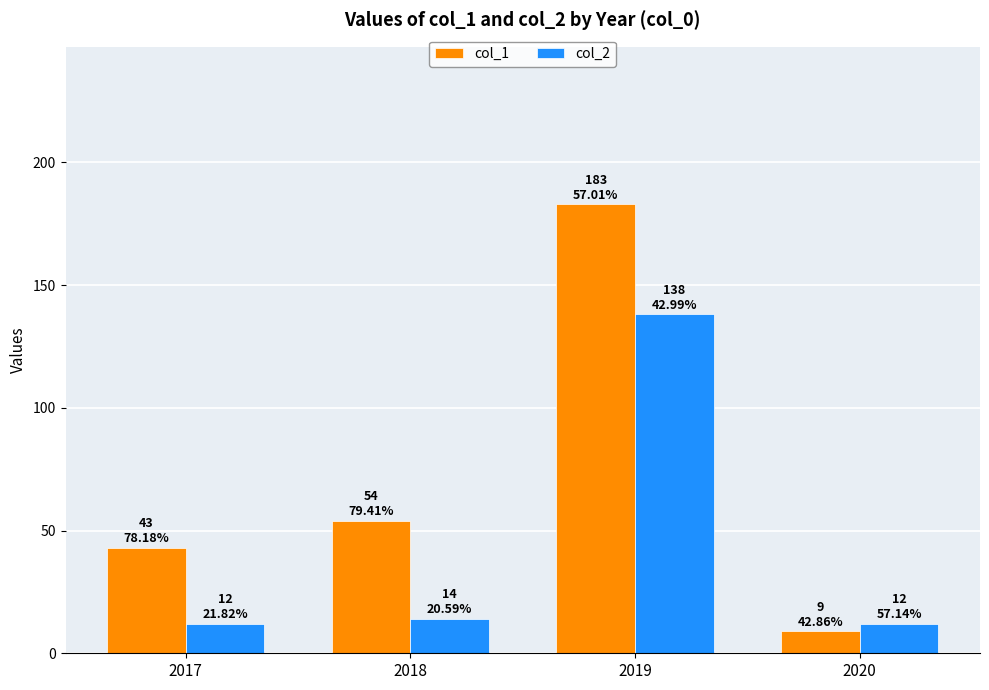

What are all the series names shown in the legend?

col_1, col_2